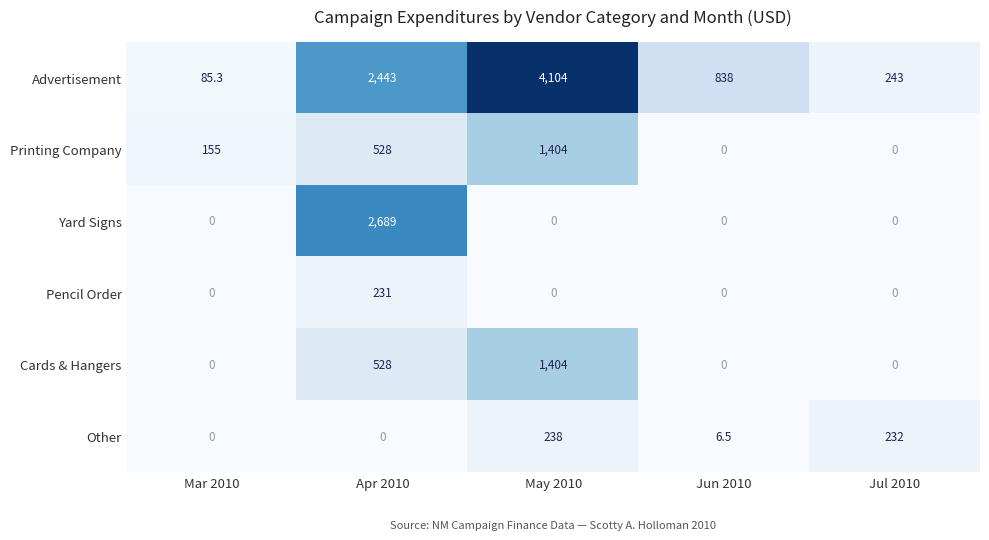

Where is Other nearest to the value 119?

Jun 2010